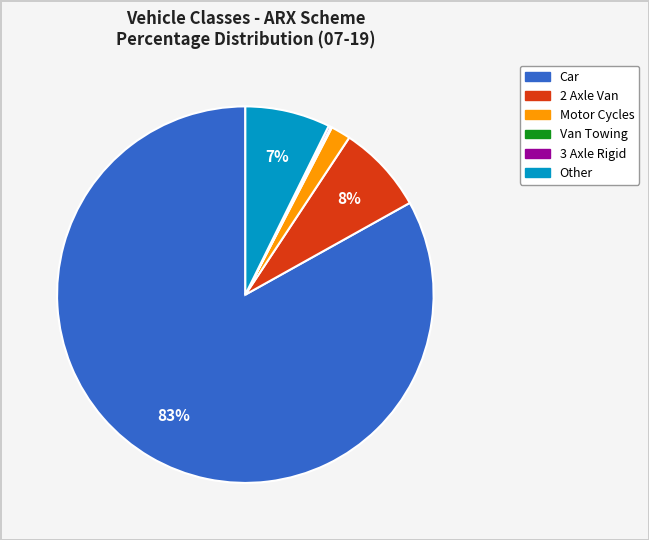

True or false: Motor Cycles accounts for 2% of the total.

True